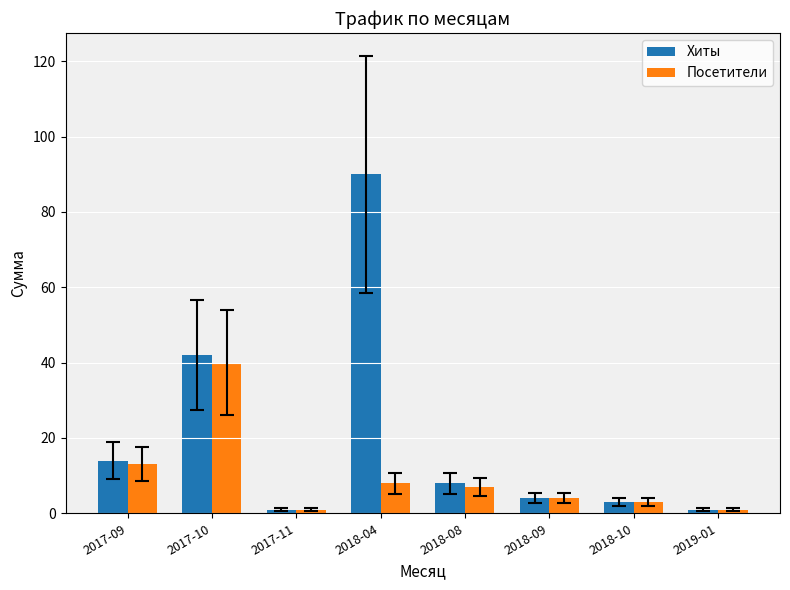

What position from the left is 2017-11?

3